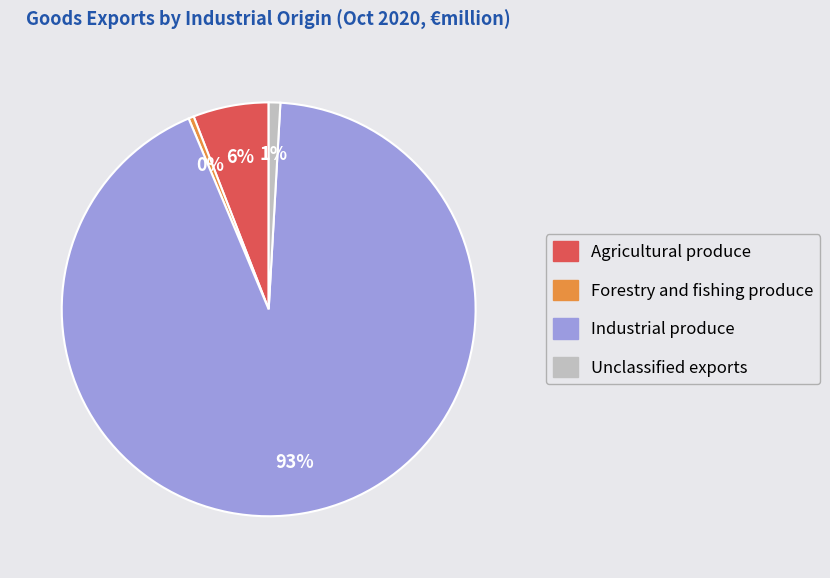

Combined, do Agricultural produce and Unclassified exports account for over 50%?

No